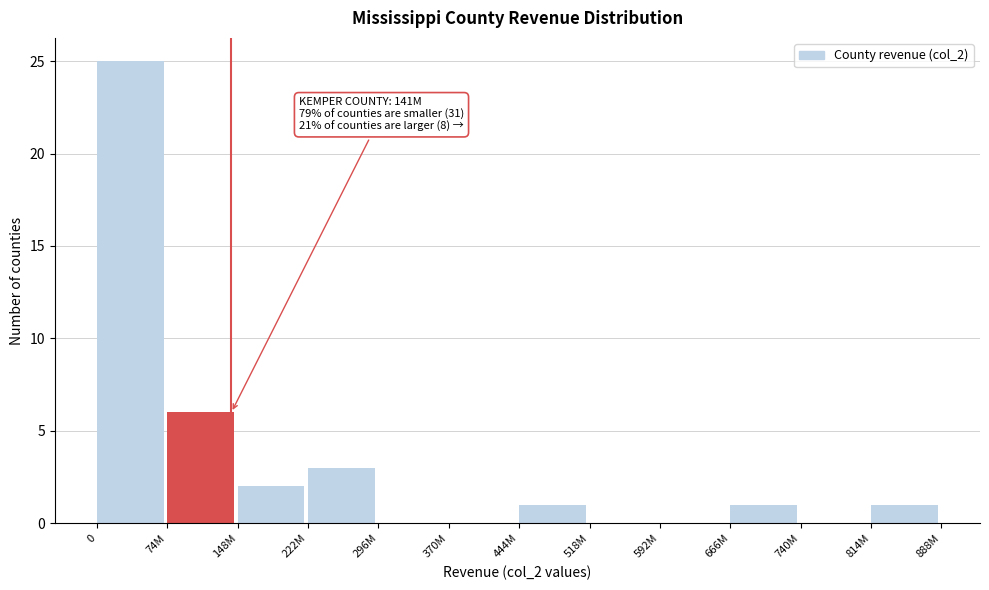

Reading right to left, list all the values displayed in this chart.

814M=1	740M=0	666M=1	592M=0	518M=0	444M=1	370M=0	296M=0	222M=3	148M=2	74M=6	0=25